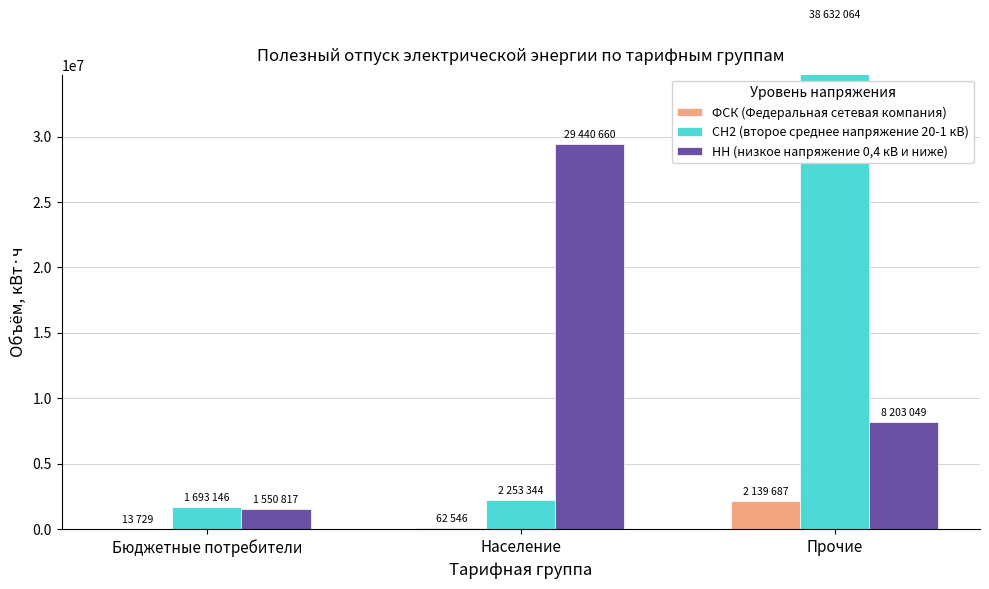

Reading left to right, transcribe all the data shown in this chart.

ФСК (Федеральная сетевая компания): 13729	62546	2139687
СН2 (второе среднее напряжение 20-1 кВ): 1693146	2253344	38632064
НН (низкое напряжение 0,4 кВ и ниже): 1550817	29440660	8203049